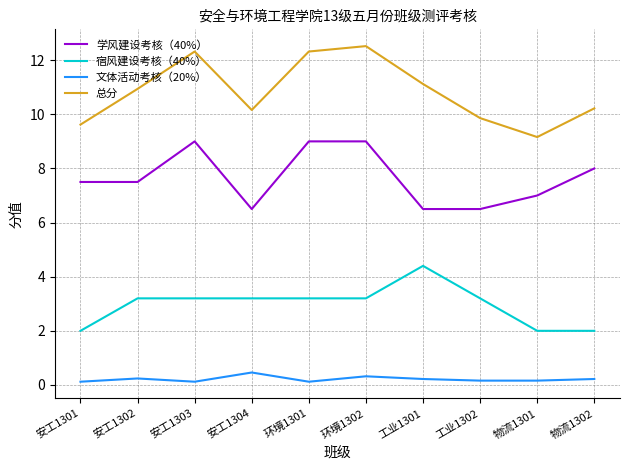

Which series has the largest range (max minus min)?

总分